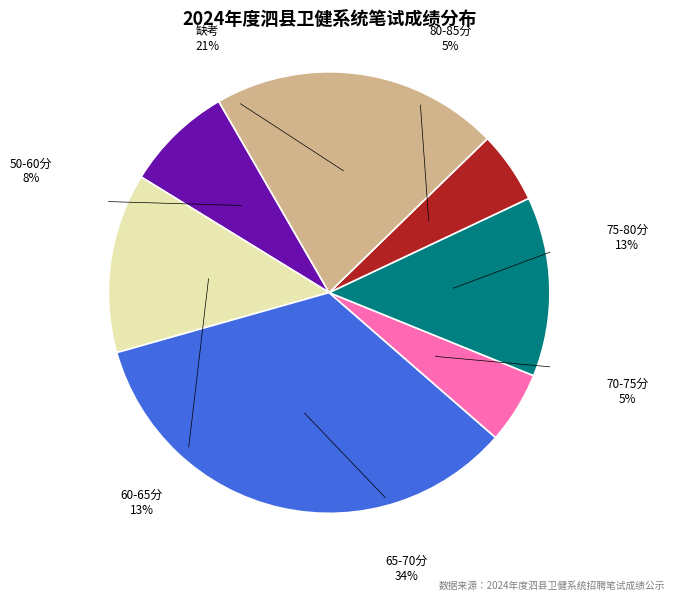

Does any single category account for the majority?

No